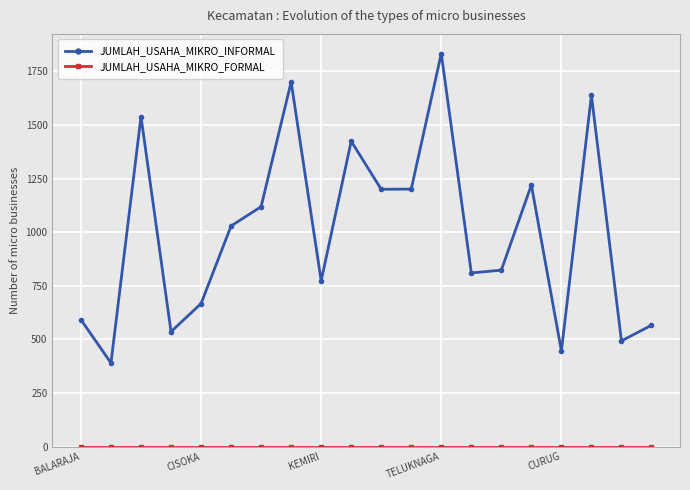

Which series has the largest range (max minus min)?

JUMLAH_USAHA_MIKRO_INFORMAL